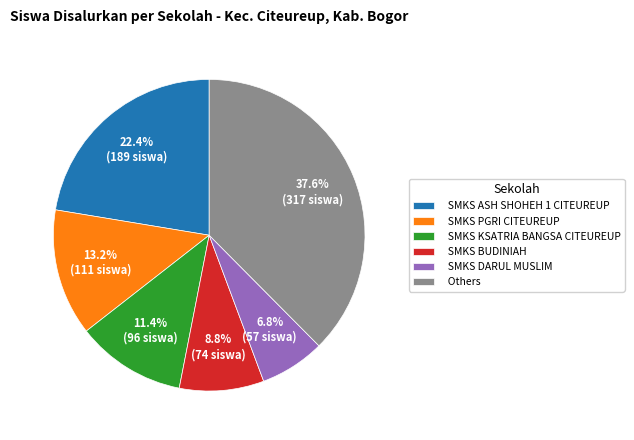

What is the smallest slice in the pie chart?

SMKS DARUL MUSLIM